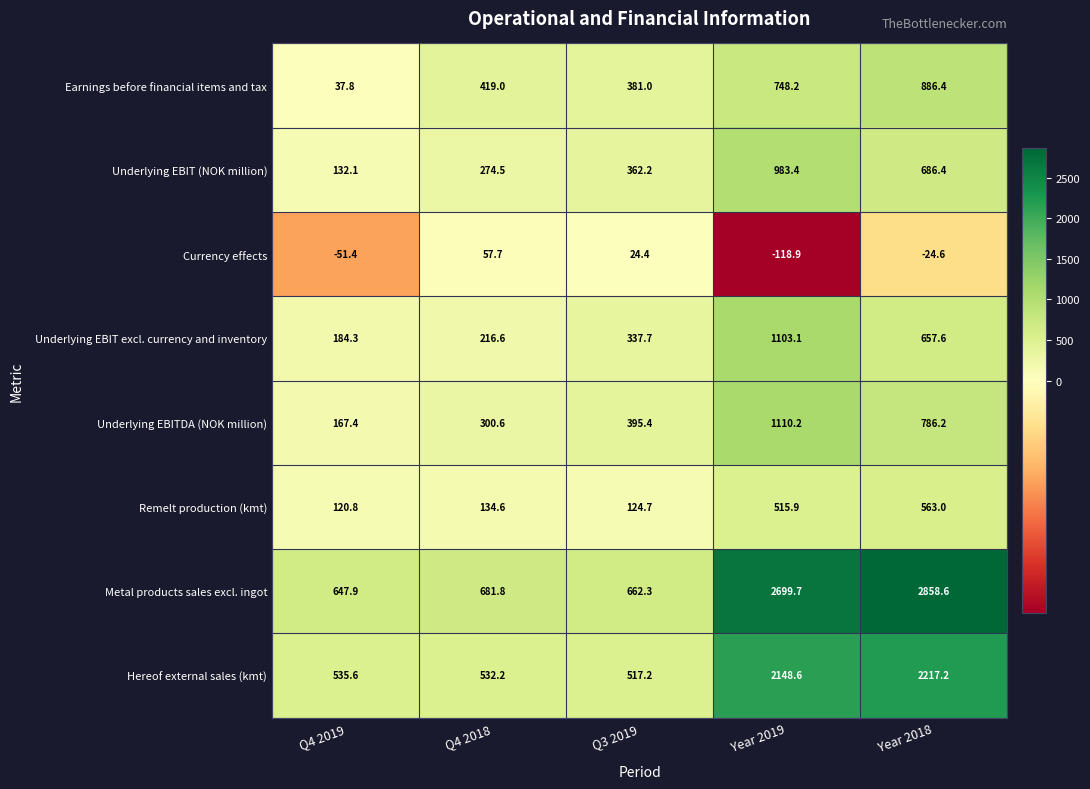

What is the difference between the highest and lowest values at Year 2019?

2818.6